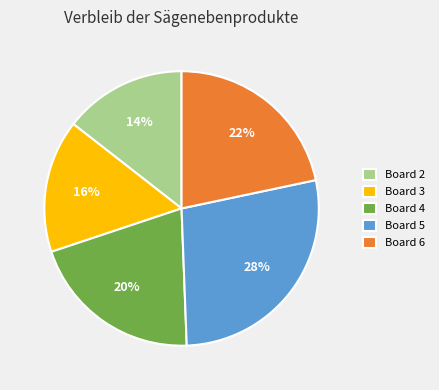

What is the largest slice in the pie chart?

Board 5